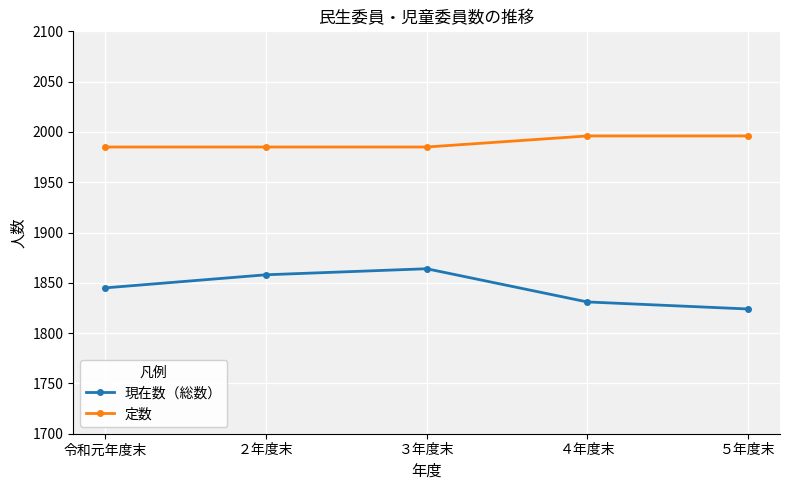

What is the maximum value shown in the chart?

1996